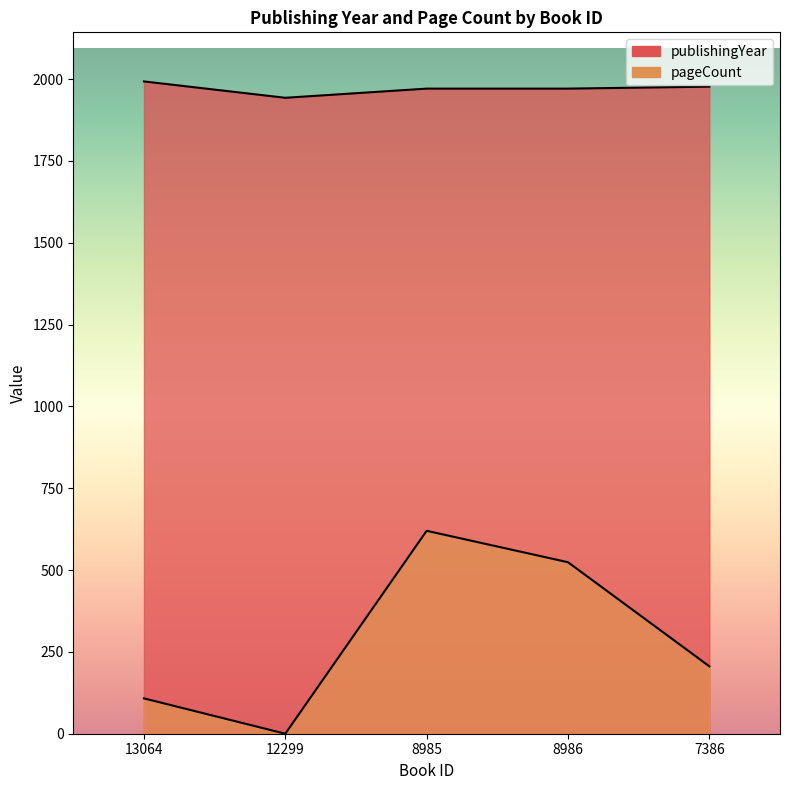

How many values in the pageCount series are below 206?

2